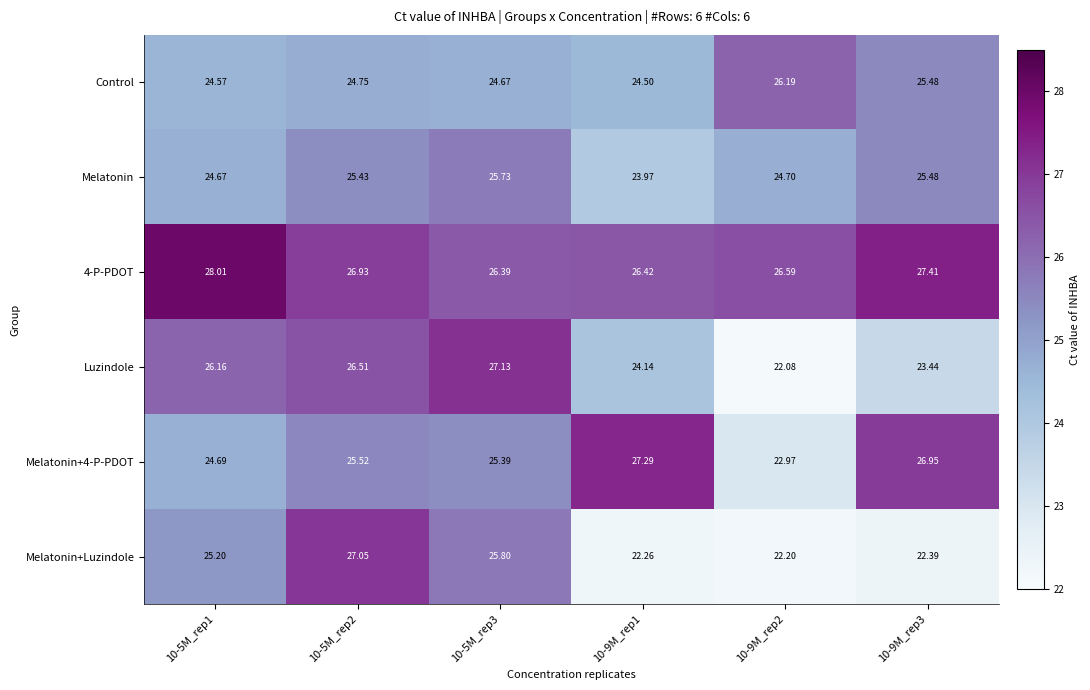

Which series changed the most between 10-5M_rep1 and 10-9M_rep3?

Melatonin+Luzindole